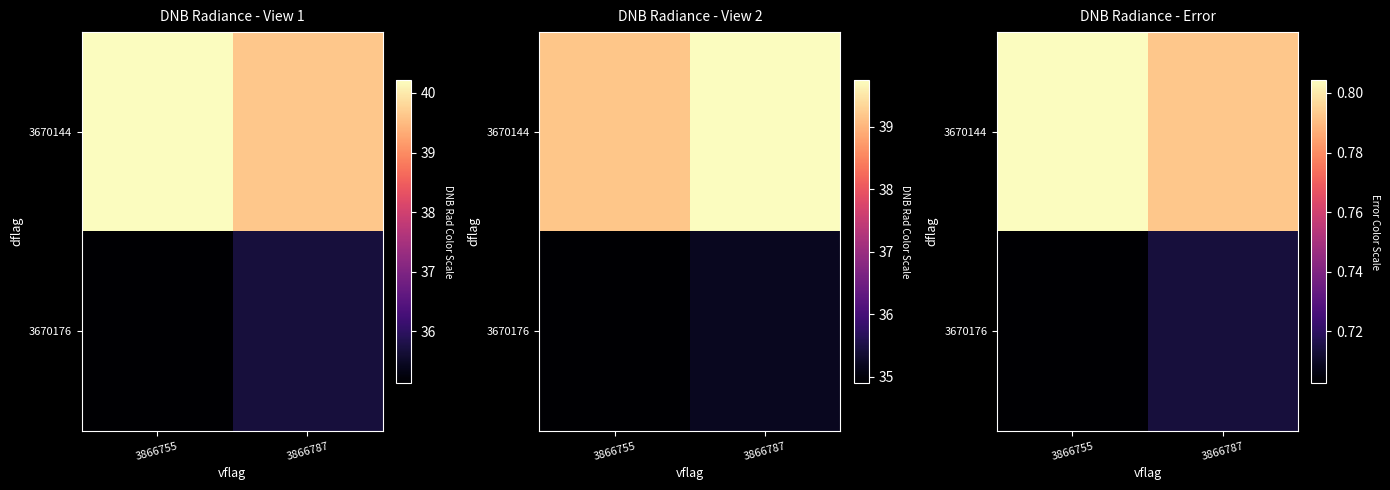

The 3670176 series shows 0.3 at 3866755. True or false?

False